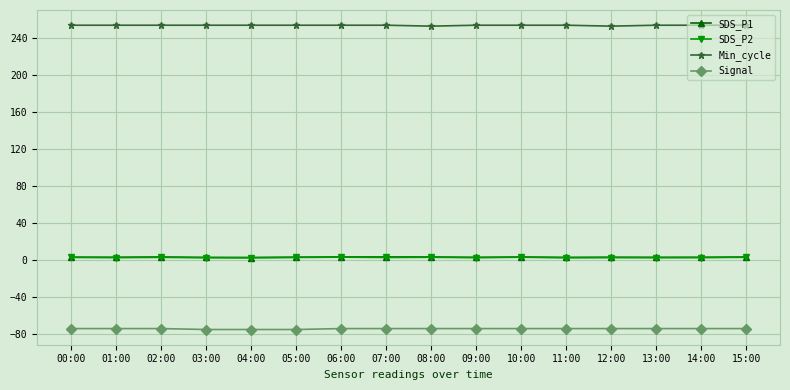

True or false: Signal and Min_cycle intersect in this chart.

False